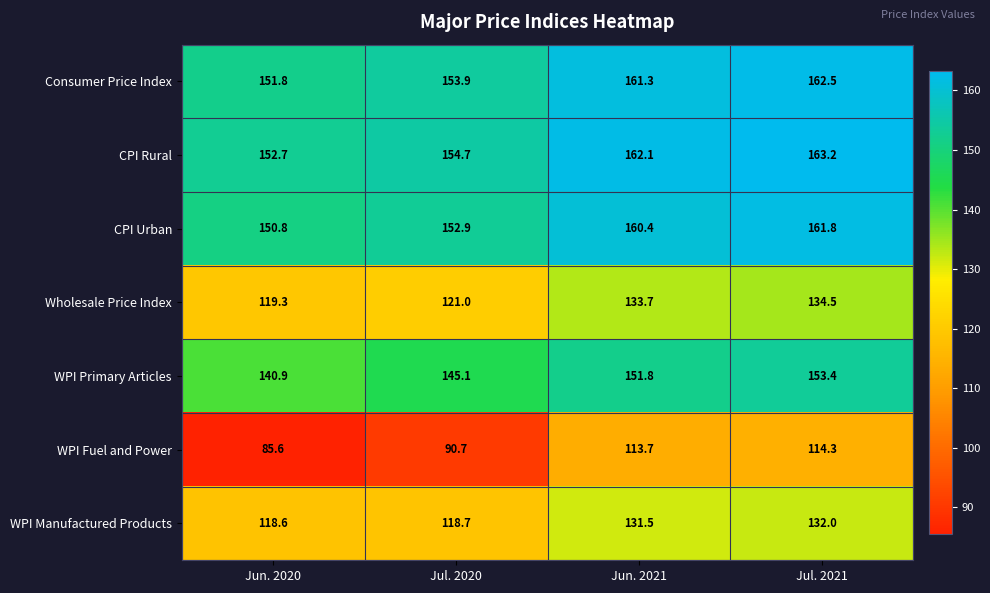

Reading left to right, transcribe all the data shown in this chart.

Consumer Price Index: Jun. 2020=151.8	Jul. 2020=153.9	Jun. 2021=161.3	Jul. 2021=162.5
CPI Rural: Jun. 2020=152.7	Jul. 2020=154.7	Jun. 2021=162.1	Jul. 2021=163.2
CPI Urban: Jun. 2020=150.8	Jul. 2020=152.9	Jun. 2021=160.4	Jul. 2021=161.8
Wholesale Price Index: Jun. 2020=119.3	Jul. 2020=121.0	Jun. 2021=133.7	Jul. 2021=134.5
WPI Primary Articles: Jun. 2020=140.9	Jul. 2020=145.1	Jun. 2021=151.8	Jul. 2021=153.4
WPI Fuel and Power: Jun. 2020=85.6	Jul. 2020=90.7	Jun. 2021=113.7	Jul. 2021=114.3
WPI Manufactured Products: Jun. 2020=118.6	Jul. 2020=118.7	Jun. 2021=131.5	Jul. 2021=132.0